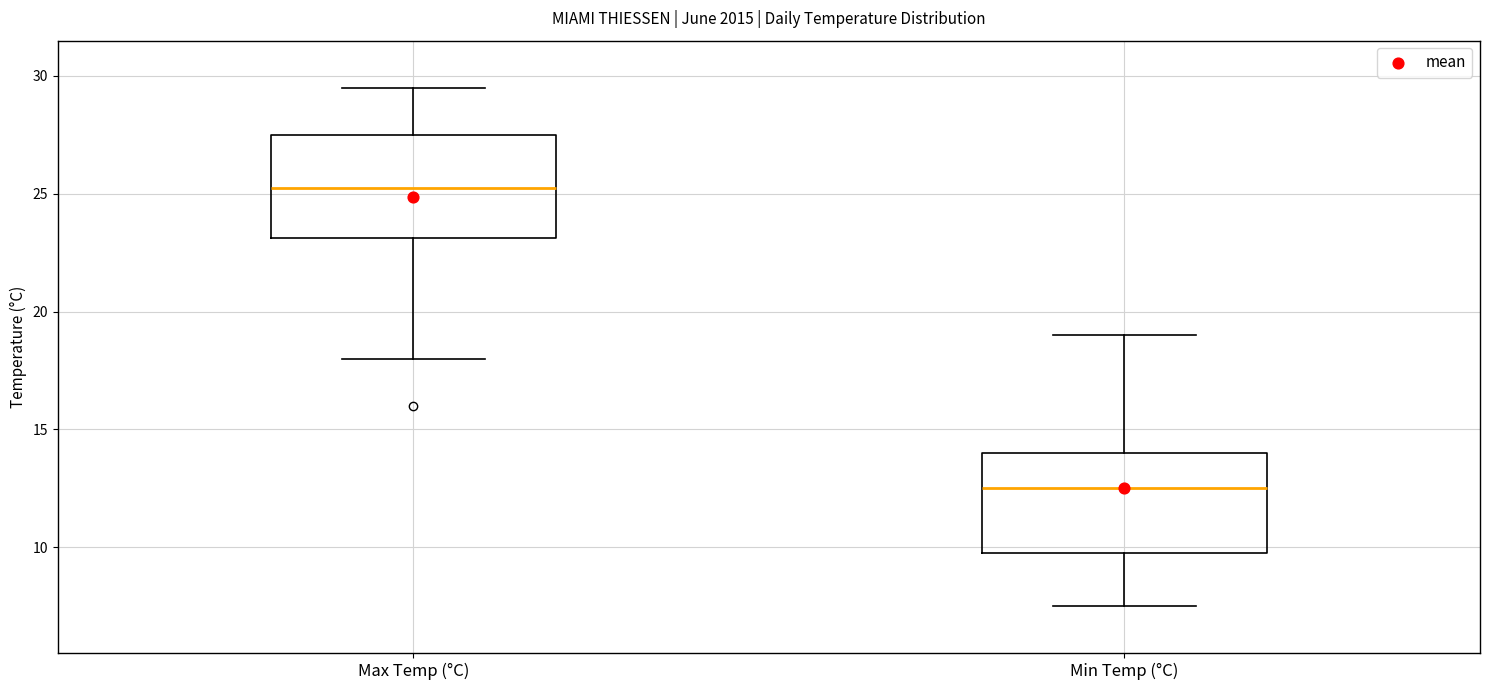

Which box has the highest median line?

Max Temp (°C)